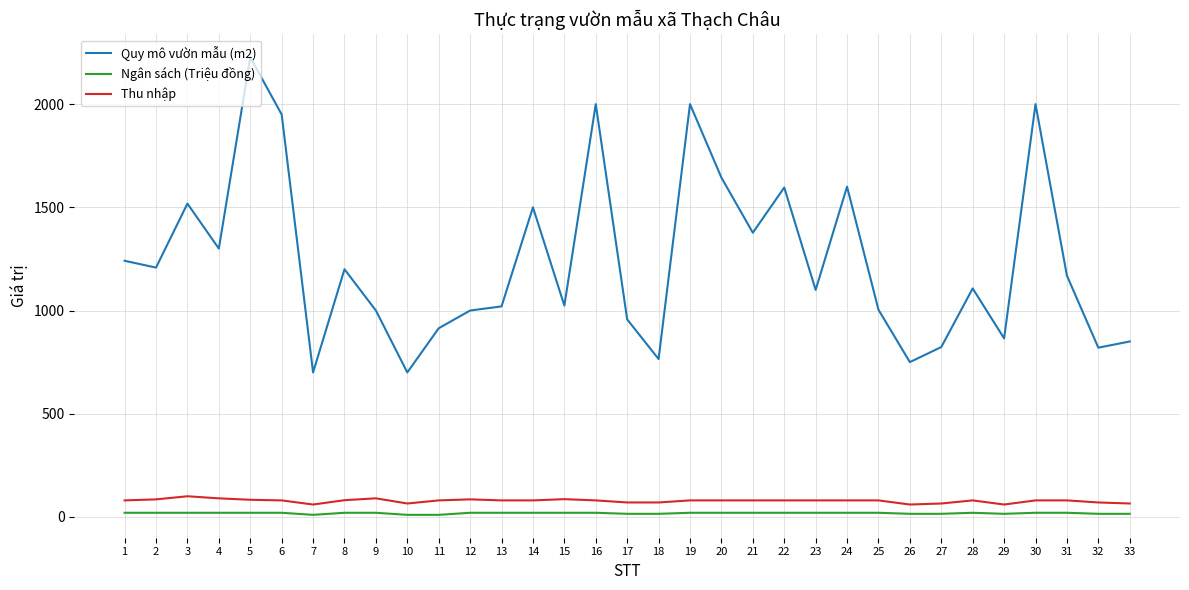

Which series has the widest spread of values?

Quy mô vườn mẫu (m2)